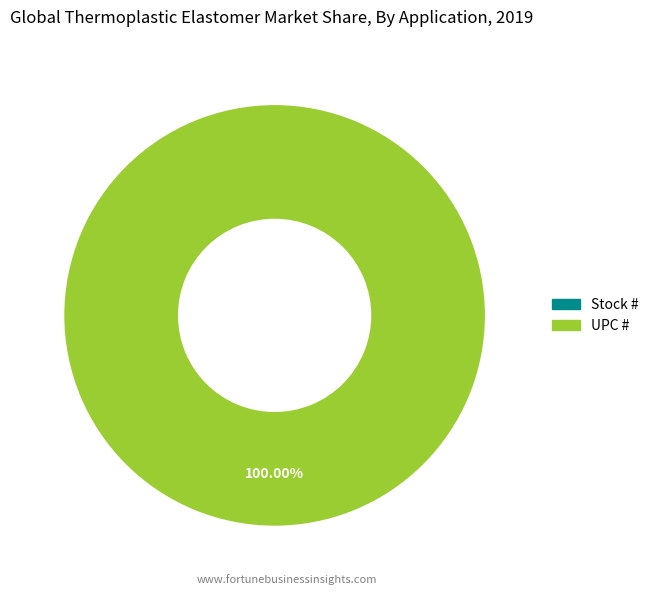

True or false: UPC # accounts for 99% of the total.

False